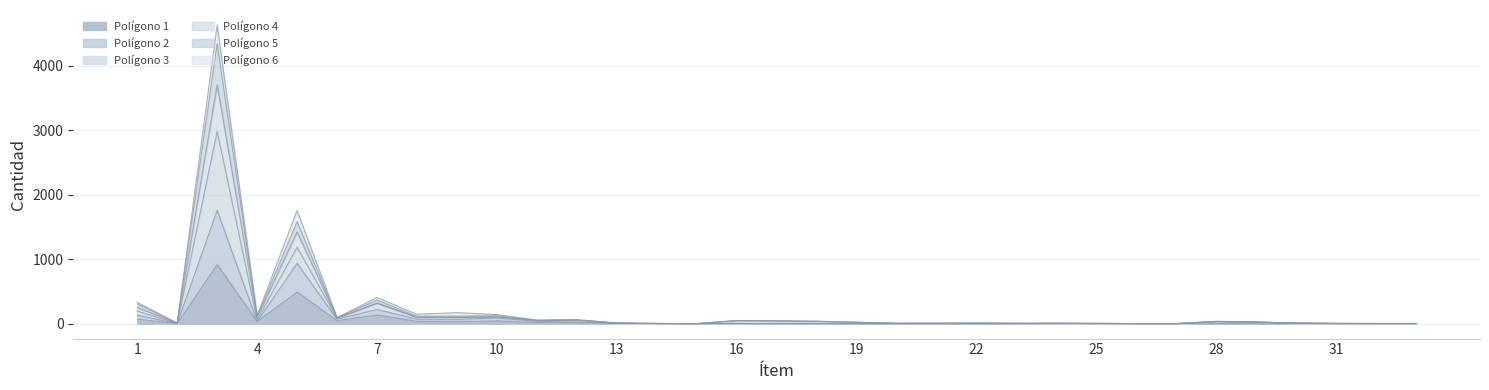

Does the chart display data point markers on the line(s)?

No